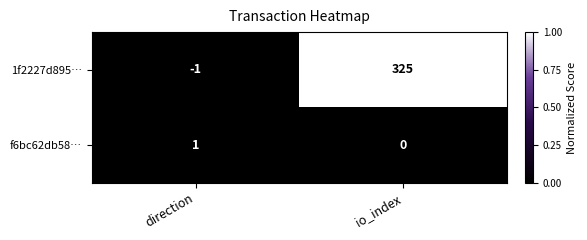

At which label is 1f2227d895… closest to 162?

direction